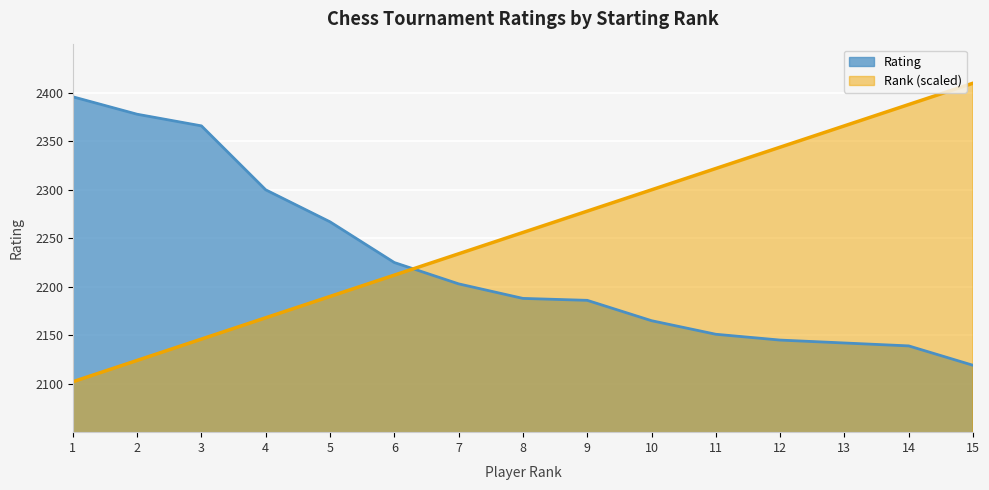

Which category has the highest value in the Rating series?

1